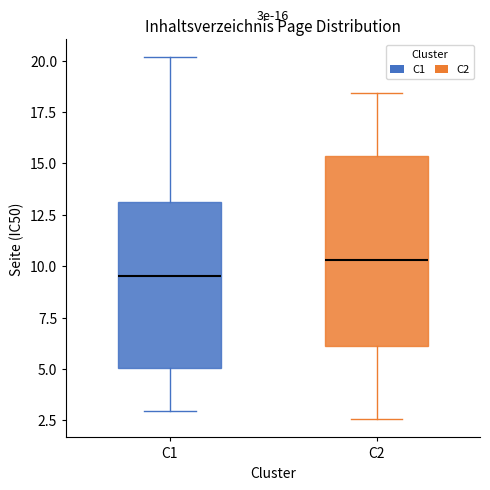

Which box is the tallest, from its lower edge to its upper edge?

C2